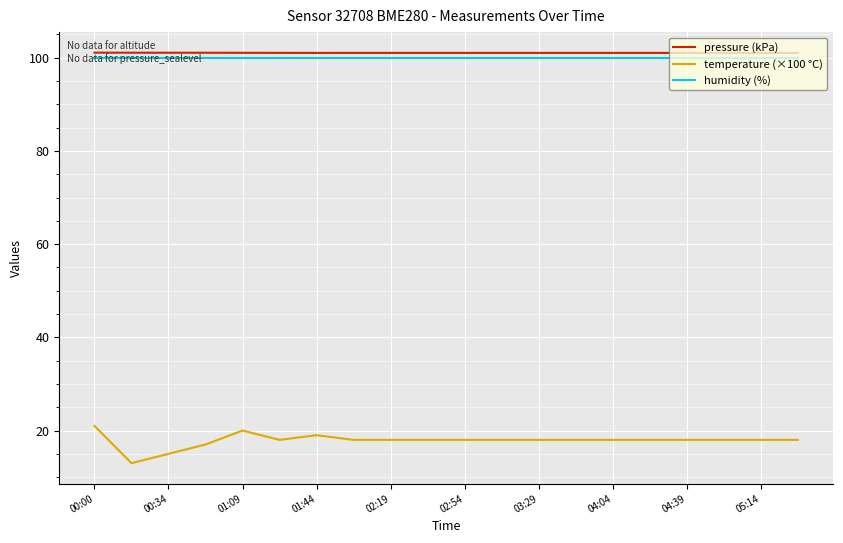

Which series has the widest spread of values?

temperature (×100 °C)